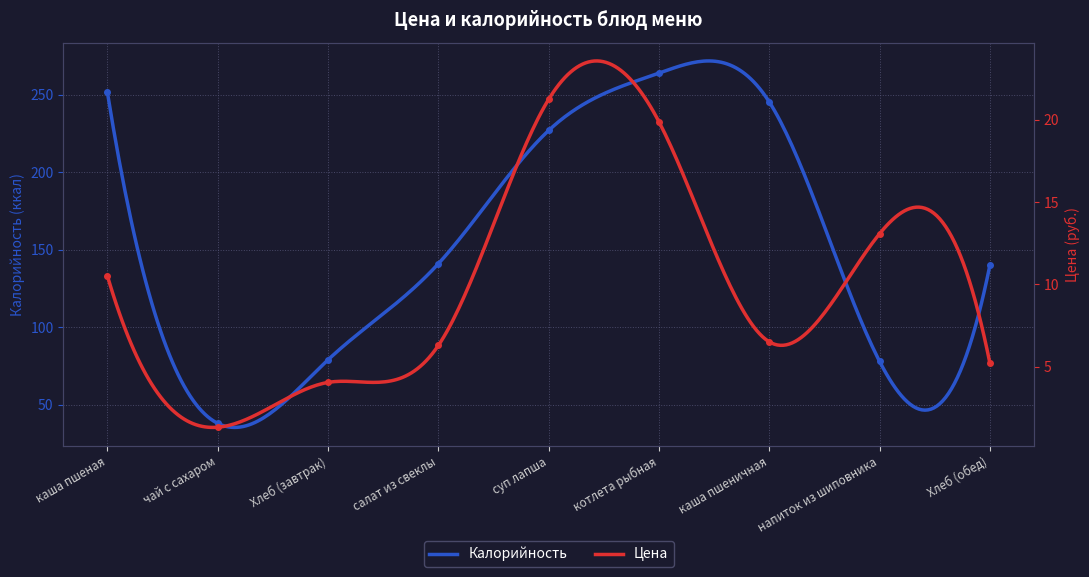

What is the average value of the Цена series?

9.8